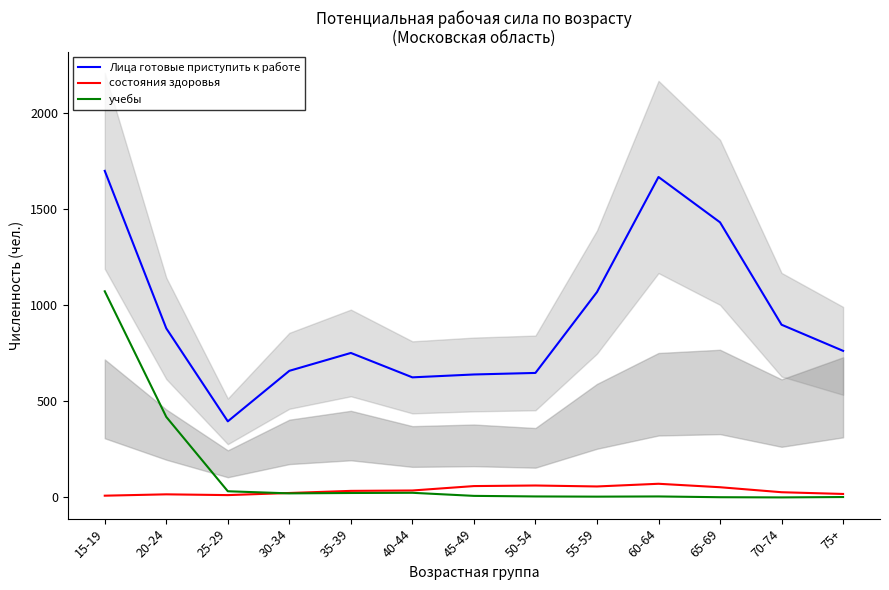

List the series in order of their peak value, lowest first.

состояния здоровья, учебы, Лица готовые приступить к работе